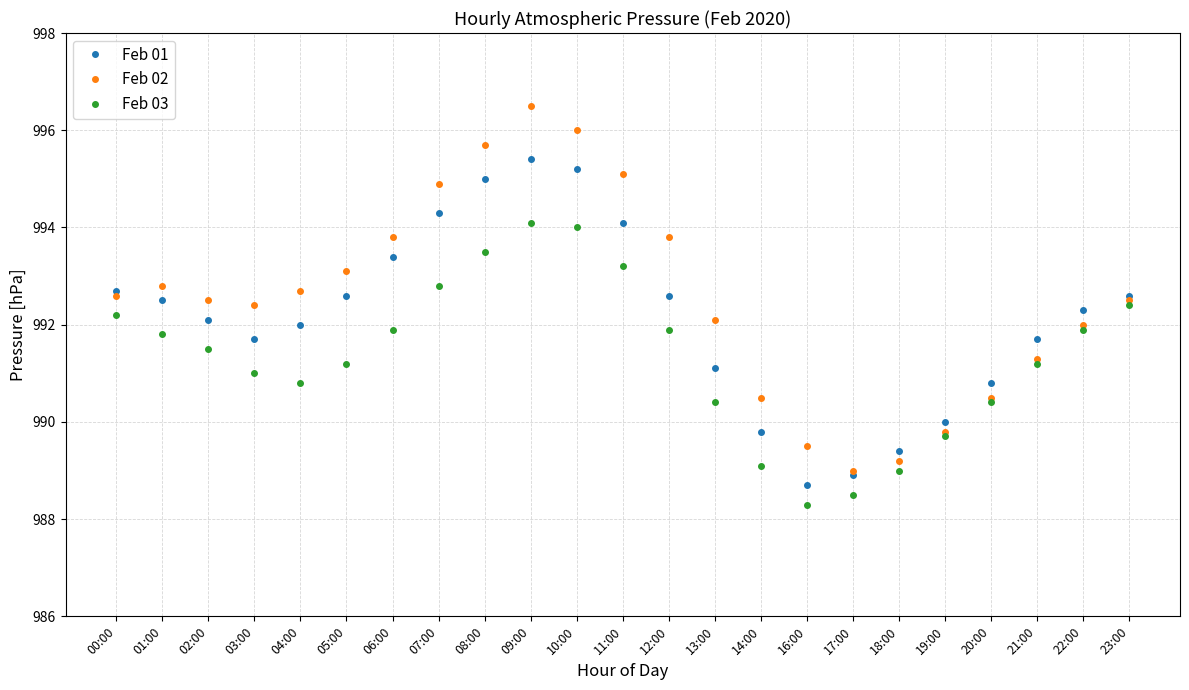

True or false: Feb 02 and Feb 03 cross at least once.

False